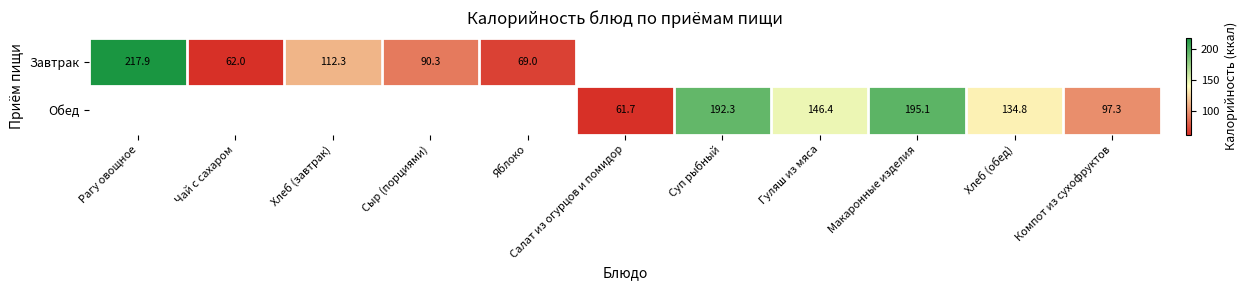

Is it true that Завтрак equals 354.2 at Рагу овощное?

False